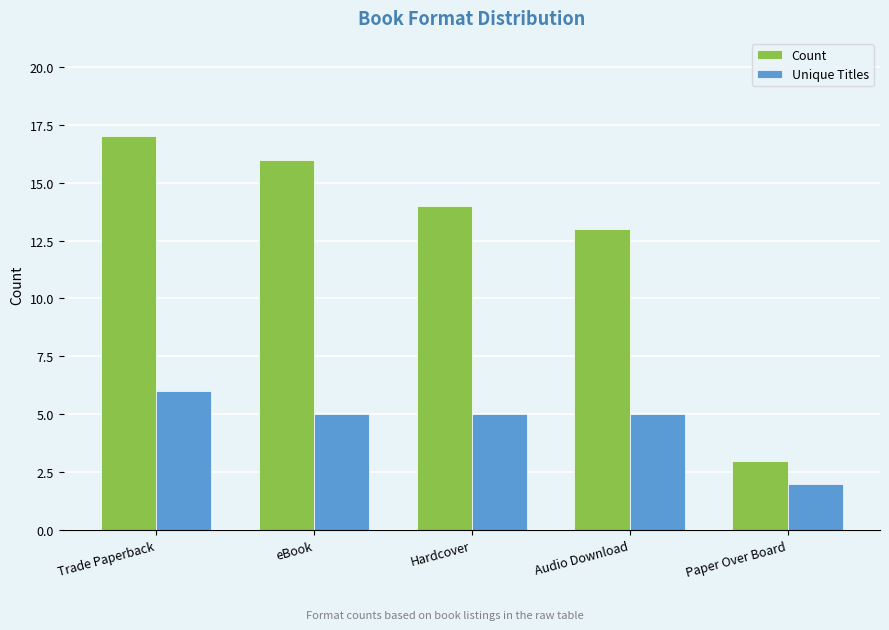

Count the Unique Titles values in the range 5 to 6.

4